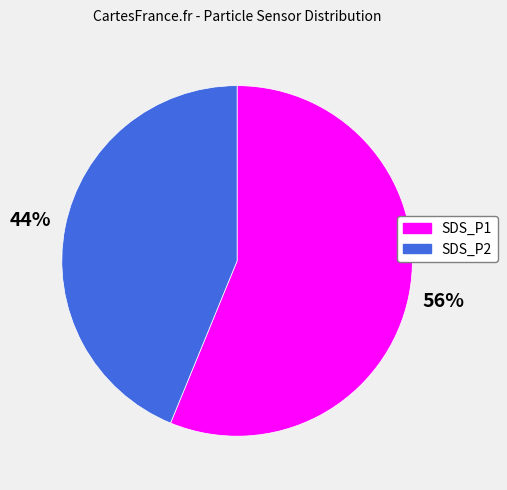

To the nearest percent, what is the average slice percentage?

50%